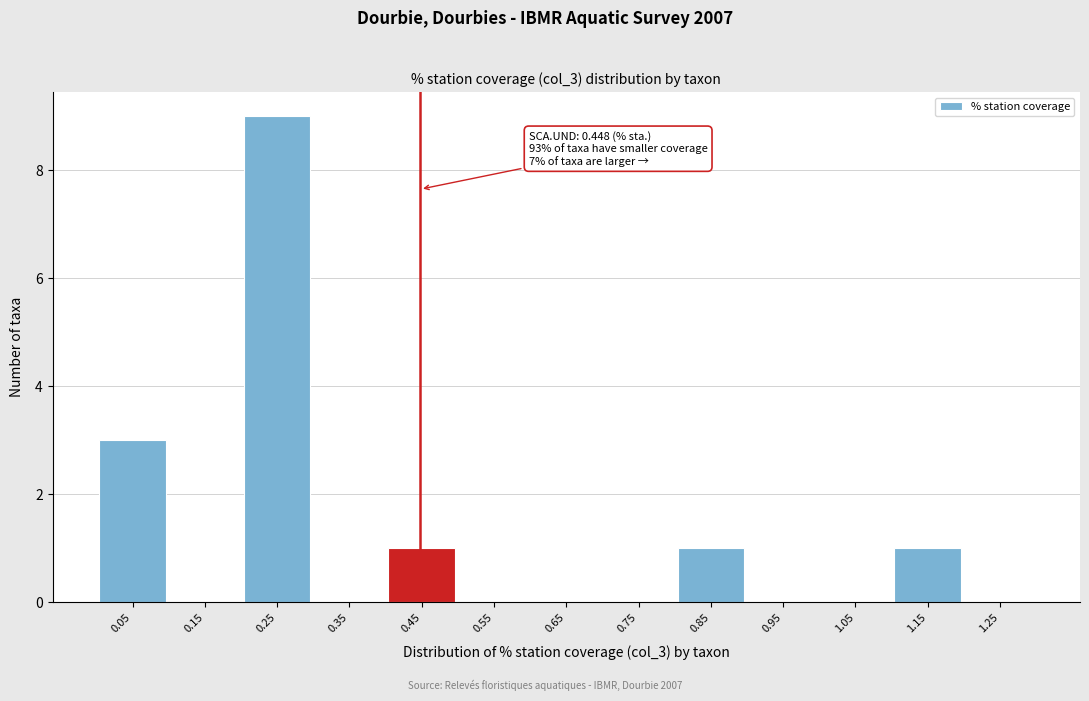

Which range on the x-axis has the tallest bar?

0.2 to 0.3